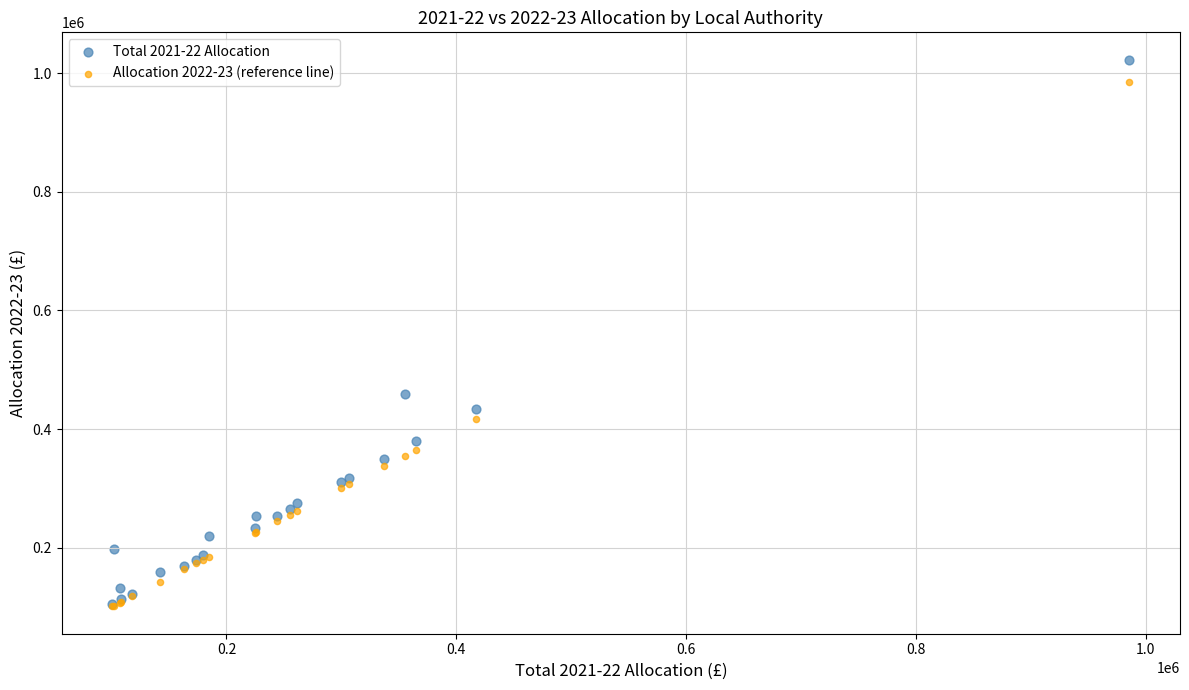

Which series reaches the maximum Y coordinate?

Total 2021-22 Allocation